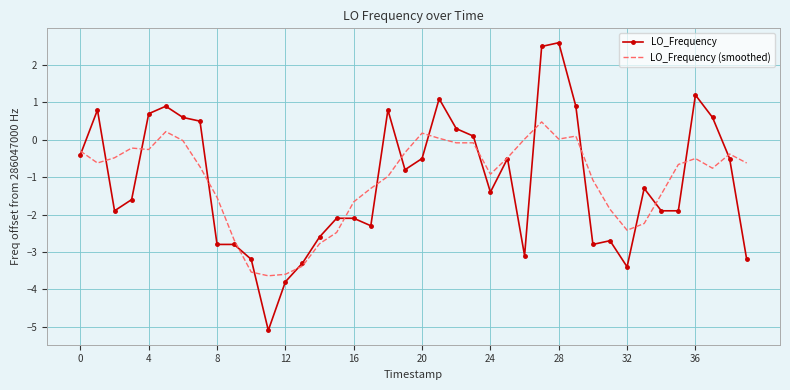

Which series has the widest spread of values?

LO_Frequency